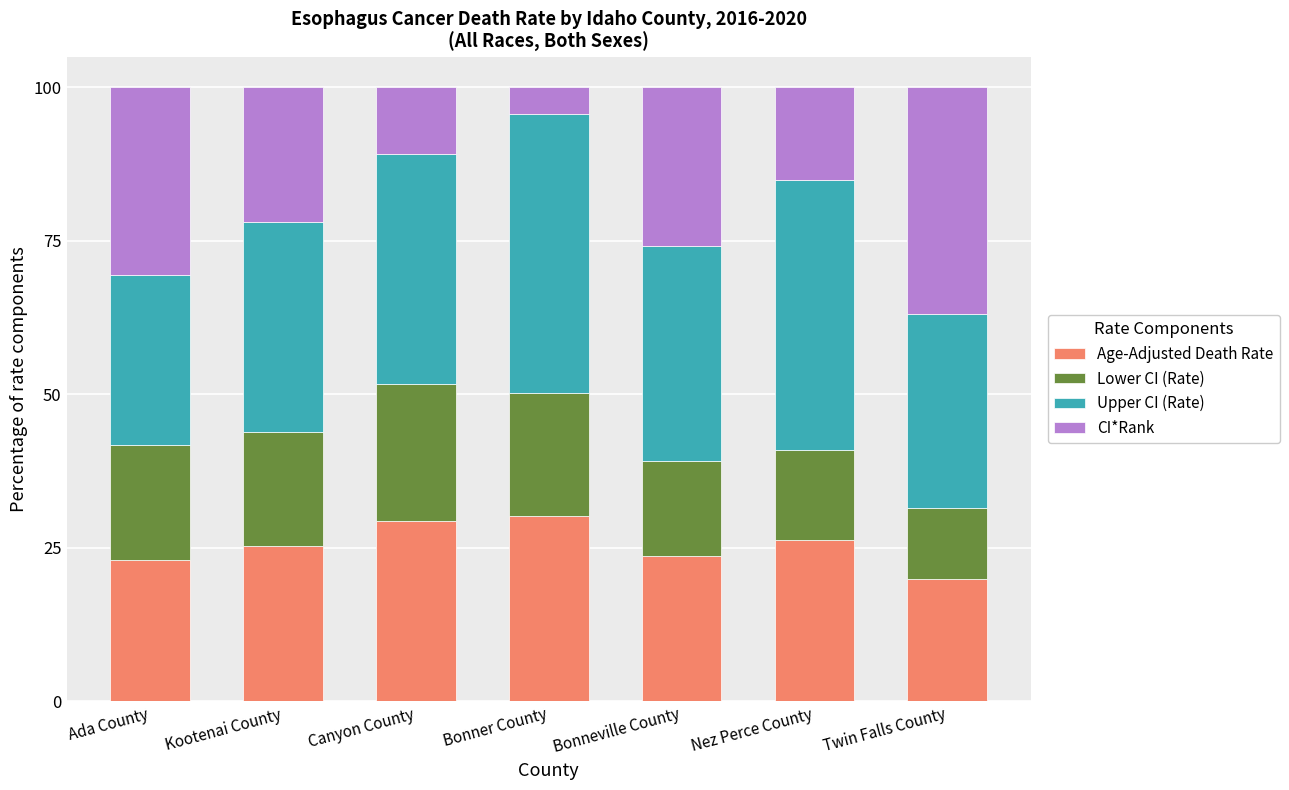

What is the sum of all Age-Adjusted Death Rate values?

177.7